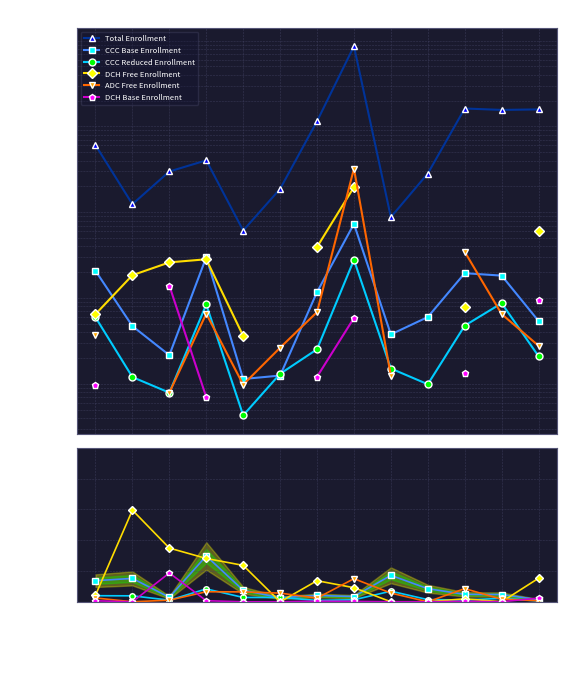

At which label does Total Enrollment reach its minimum?

HUMBOLDT